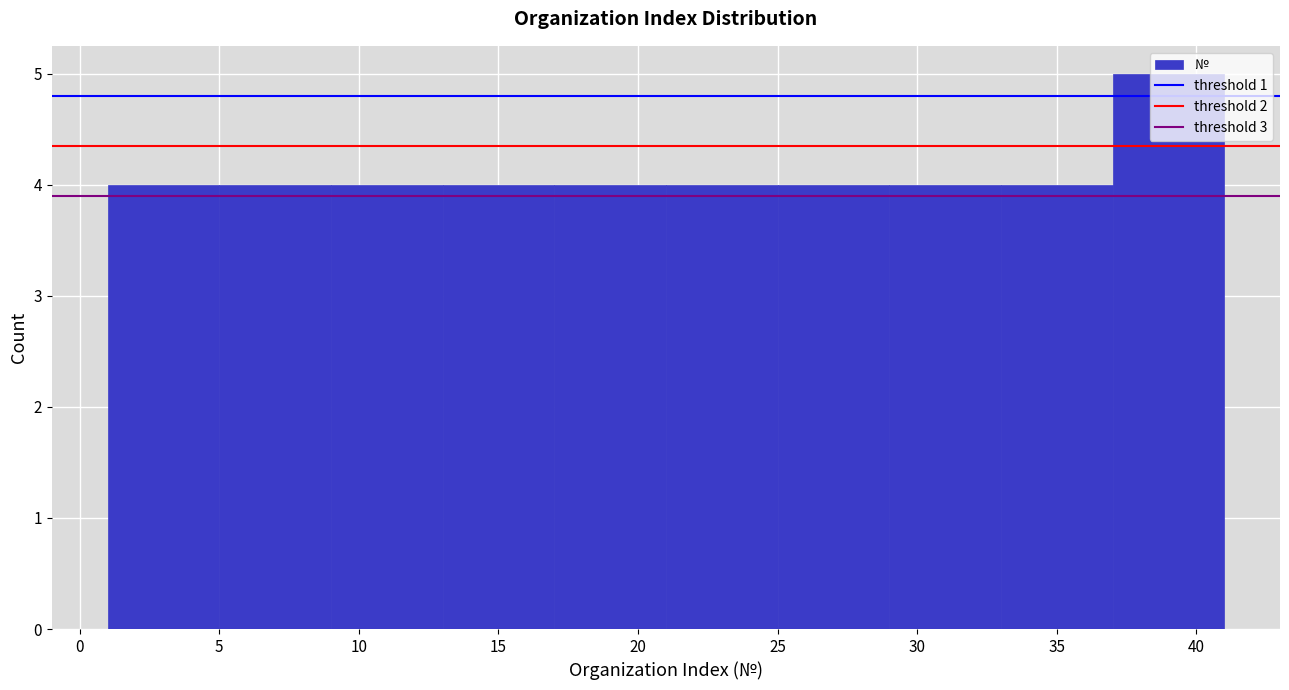

What is the height of the bar covering 25 to 29 on the x-axis? The values are not printed on the chart, so give them approximately, as read against the axis.

4